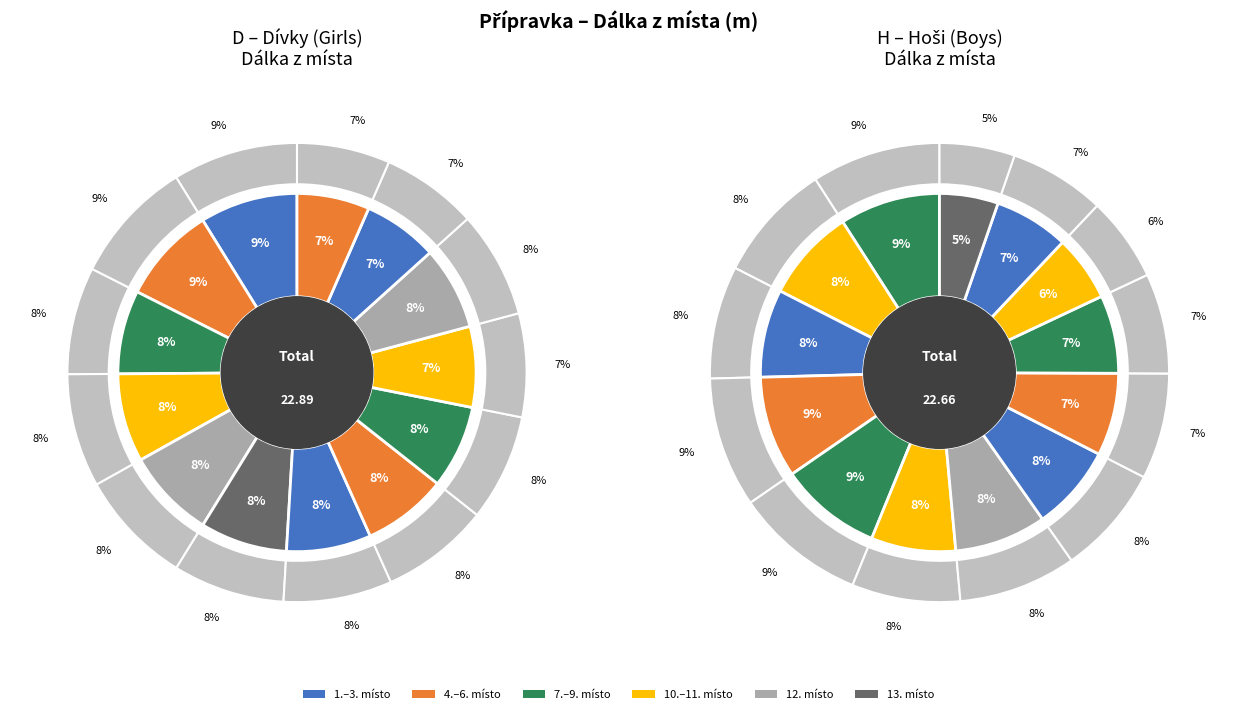

To the nearest percent, what percentage of the pie is 0?

9%